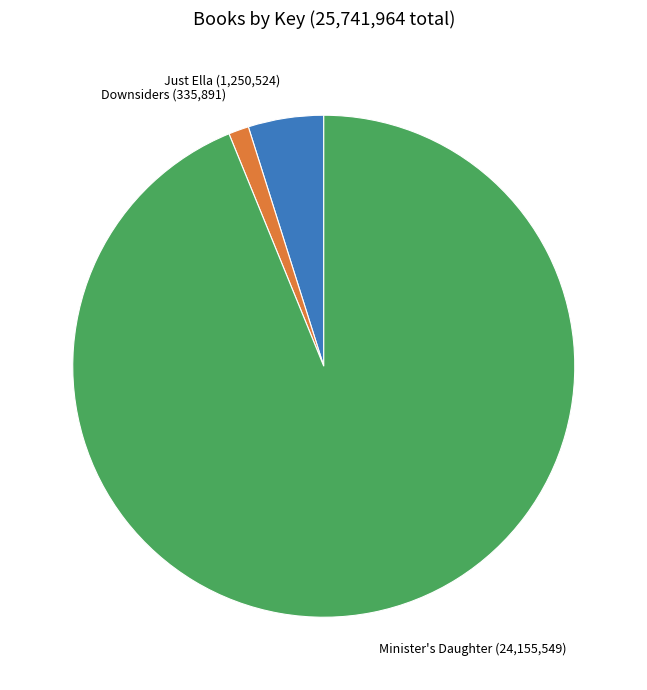

Does any single category account for the majority?

Yes